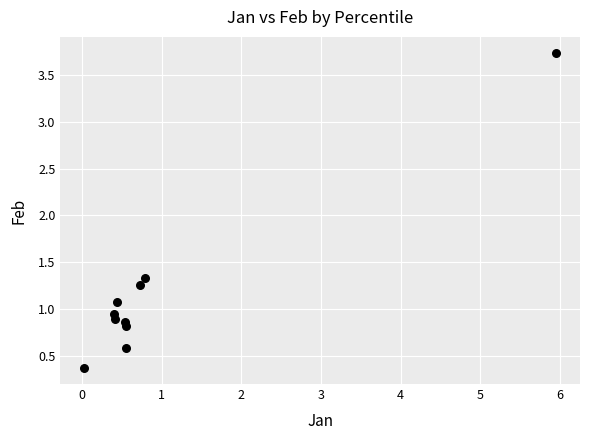

What is the range of Y values (max minus min)?

3.4